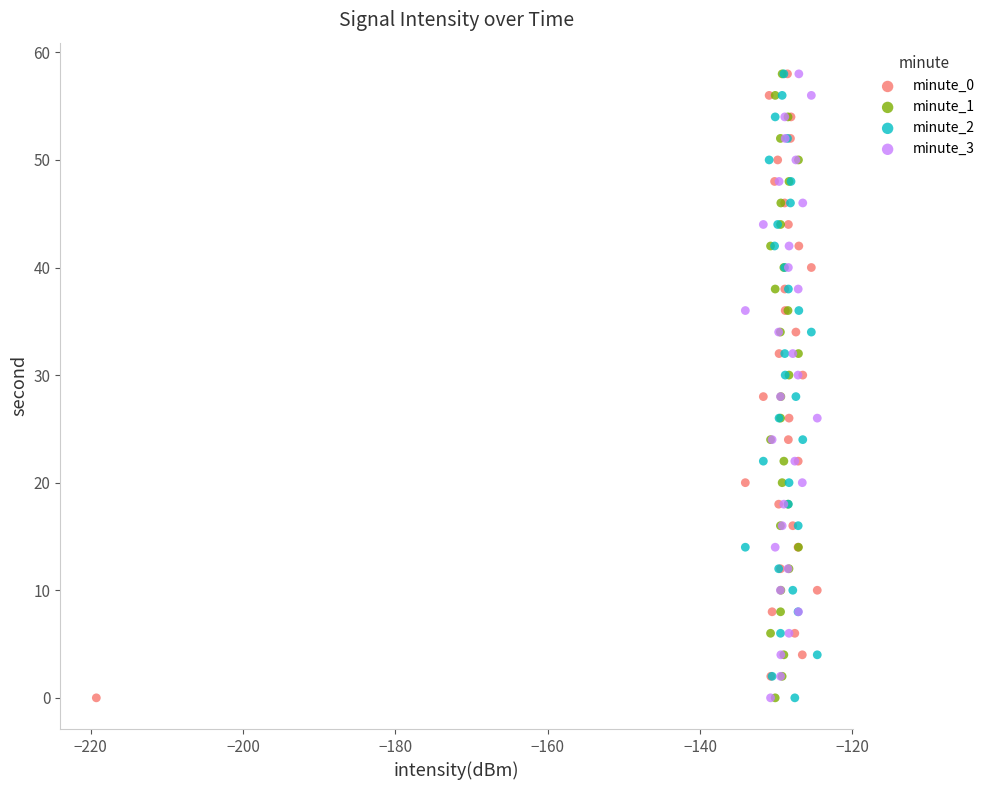

What are all the series names shown in the legend?

minute_0, minute_1, minute_2, minute_3